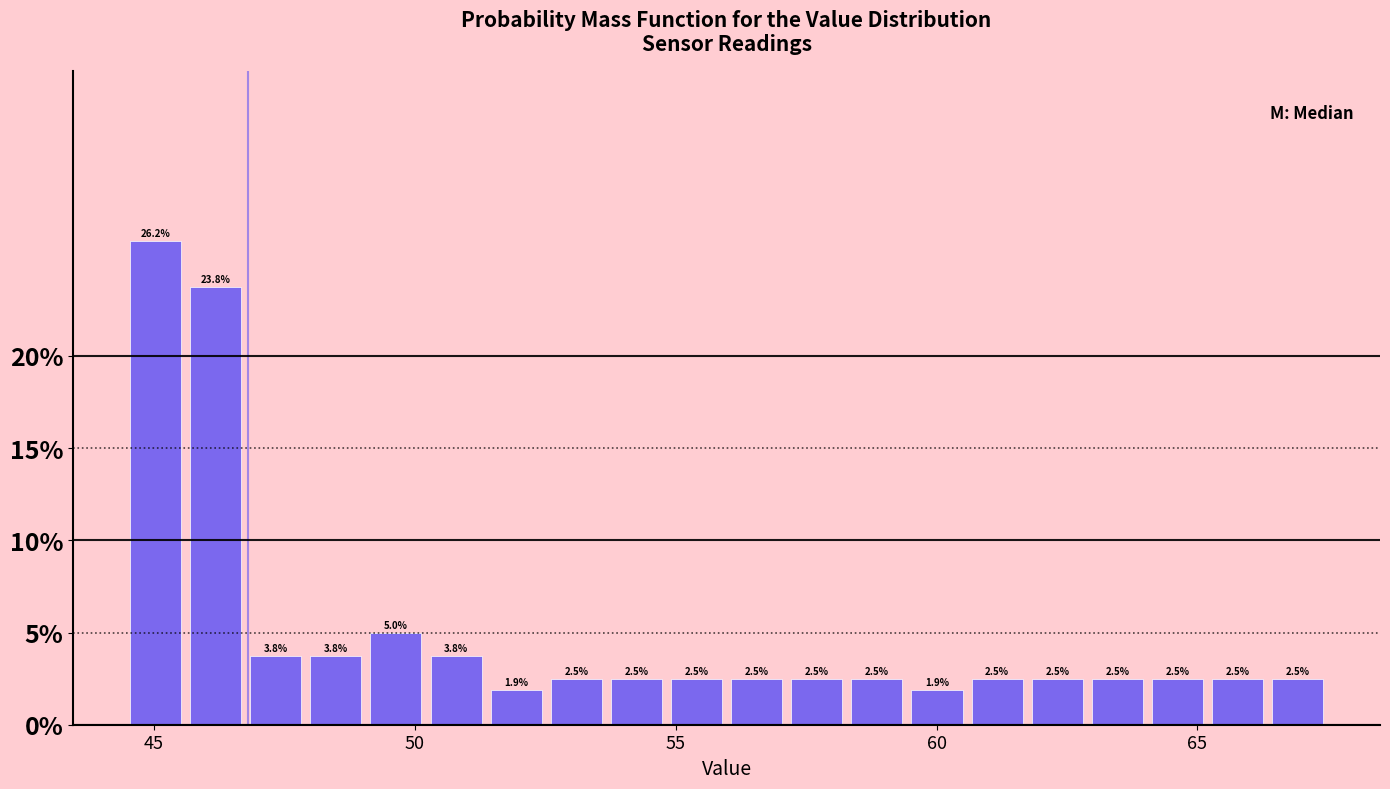

Read against the x-axis, roughly where is the centre of the tallest bar?

45.0